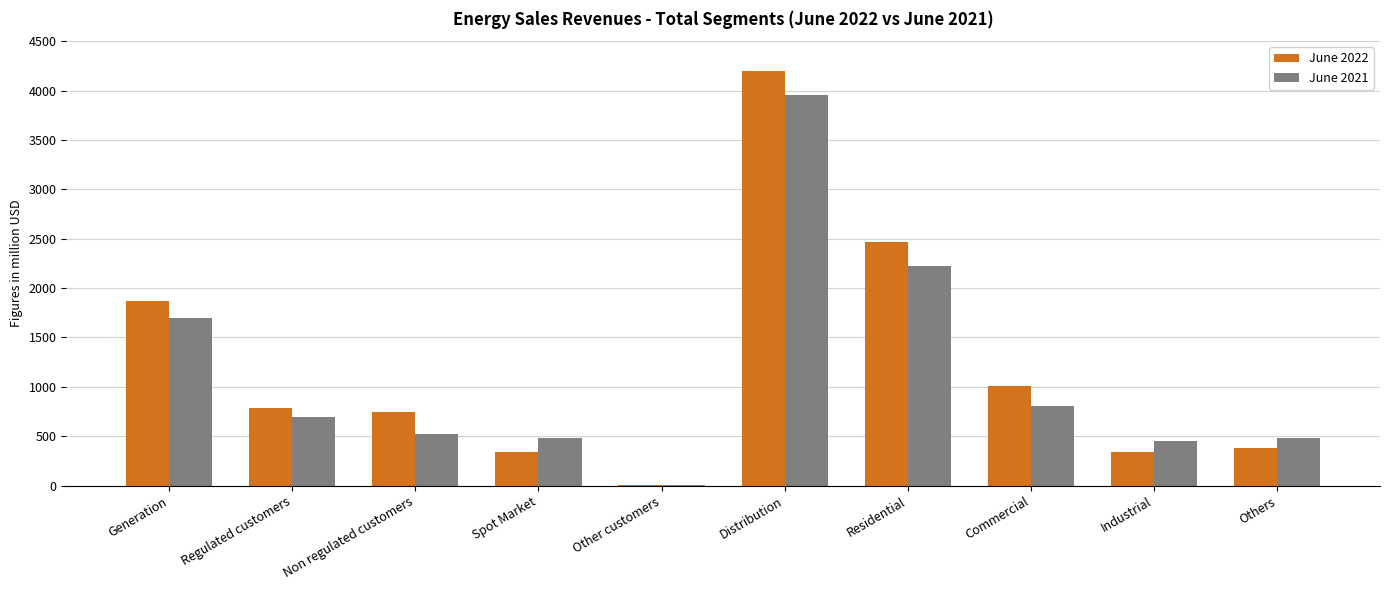

Where is June 2021 nearest to the value 1980?

Residential